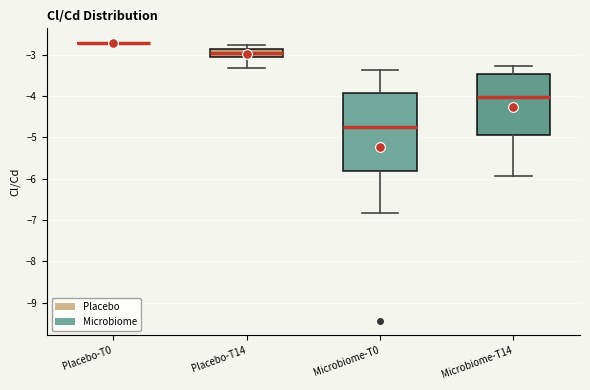

Comparing the boxes themselves (not the whiskers), which one is the tallest?

Microbiome-T0